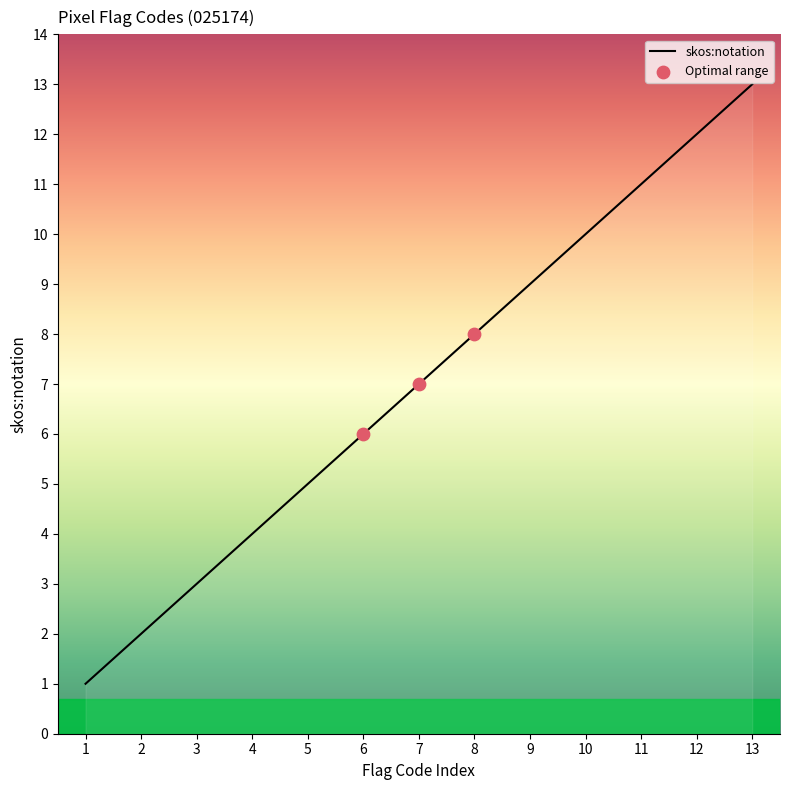

What is the change in value from 1 to 2?

+1